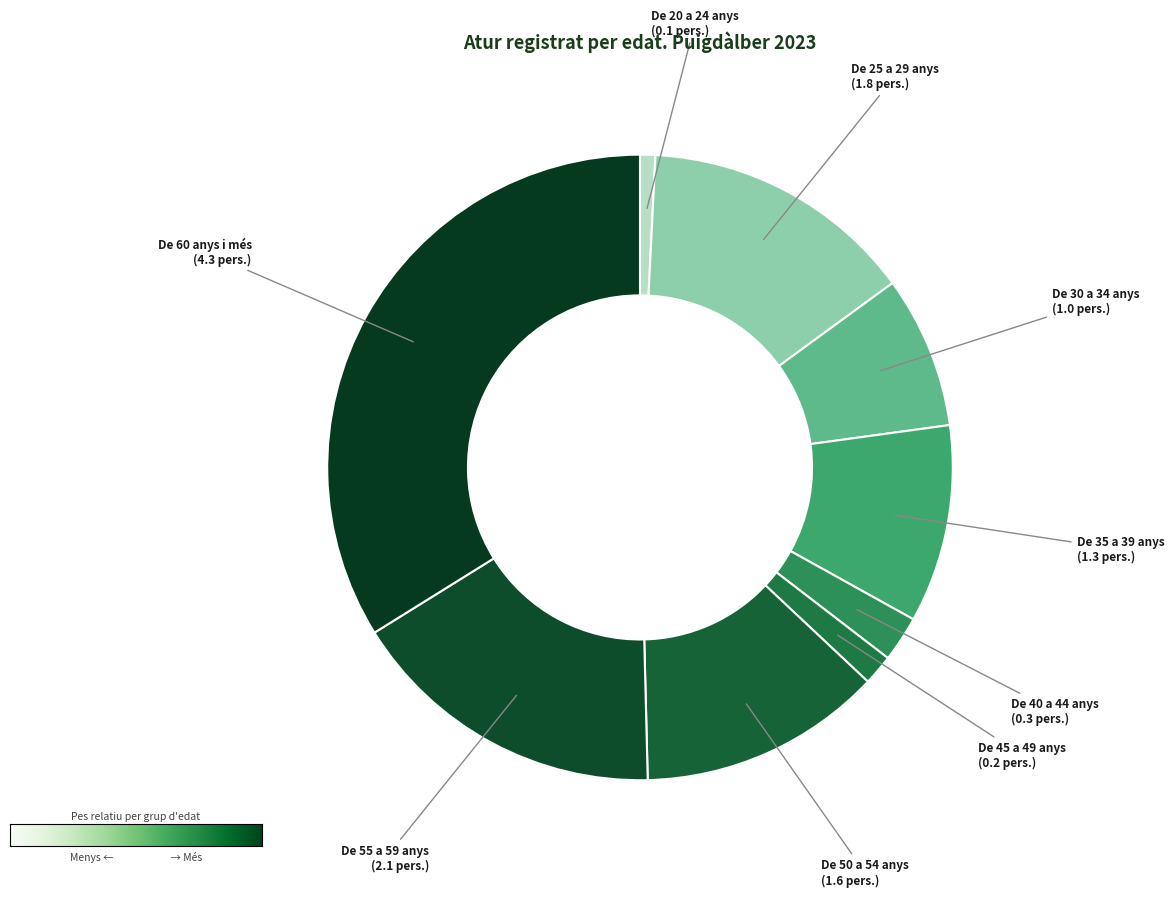

How many segments does this pie chart have?

9